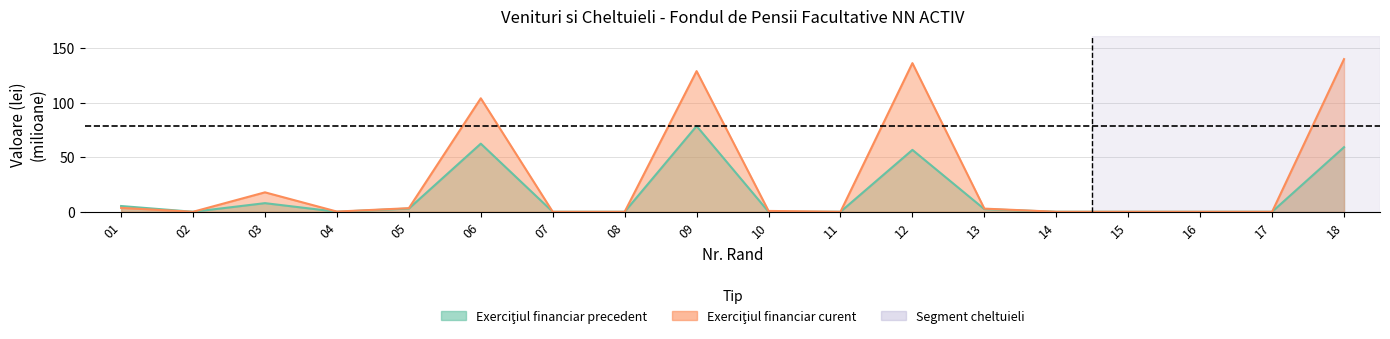

Rank the series at 13 from highest to lowest value.

curent, precedent